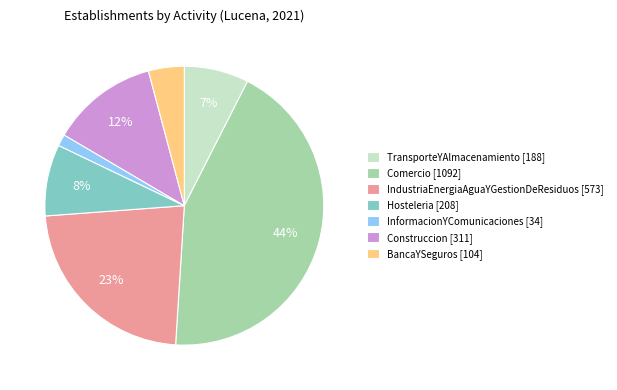

How many segments does this pie chart have?

7